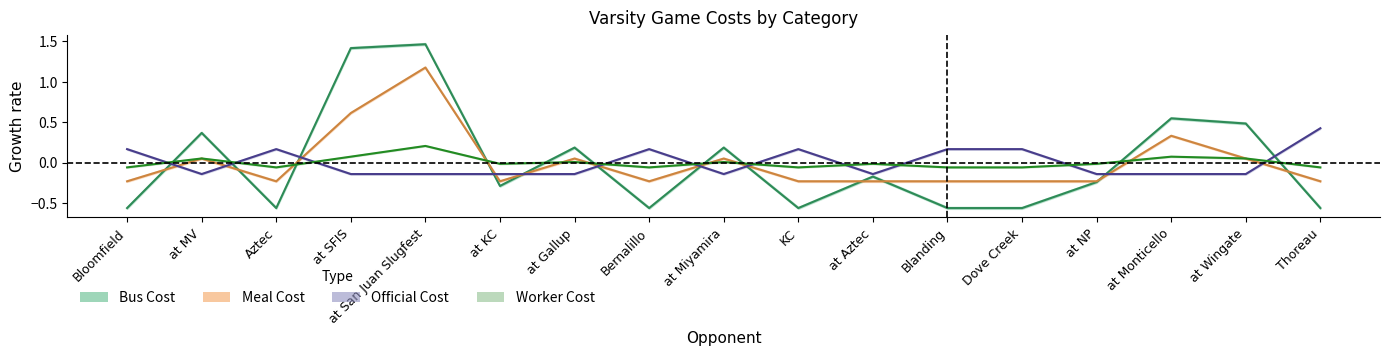

How many series are shown in this chart?

4